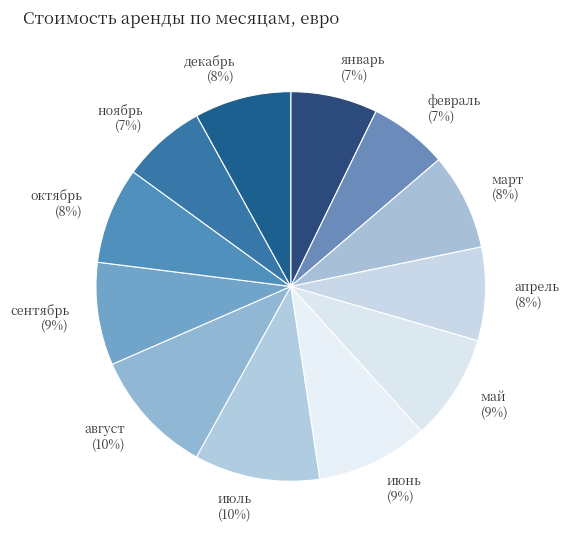

How many slices are in this pie chart?

12